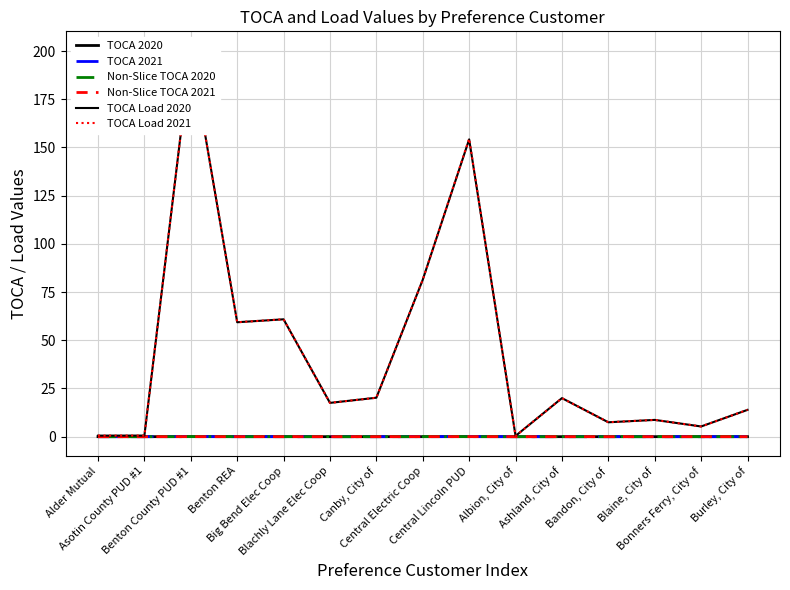

True or false: TOCA 2021 has a value of 0.0 at Ashland, City of.

False